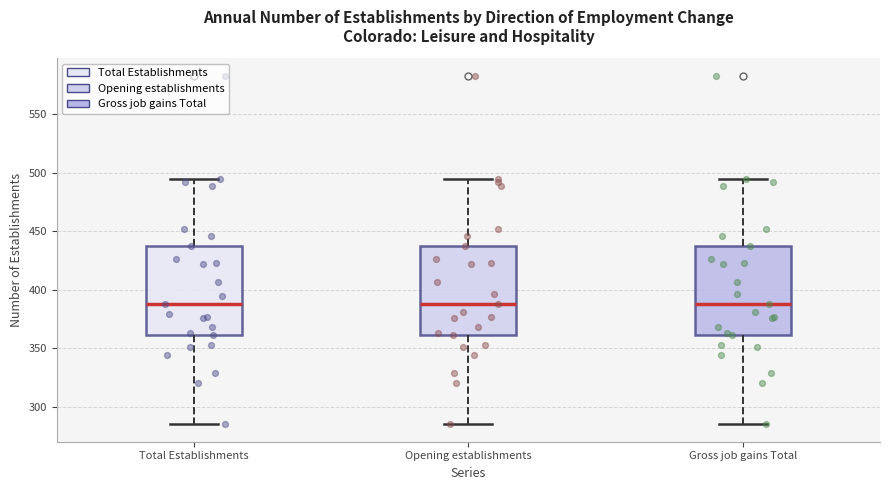

Reading left to right, transcribe this box plot: for each box, give where its median line is, the range the box spans, and where its two whiskers end, as read against the y-axis. The values are not printed on the chart, so give them approximately, as read against the axis.

Total Establishments: median 390, box 360 to 435, whiskers 285 to 495
Opening establishments: median 390, box 360 to 435, whiskers 285 to 495
Gross job gains Total: median 390, box 360 to 435, whiskers 285 to 495